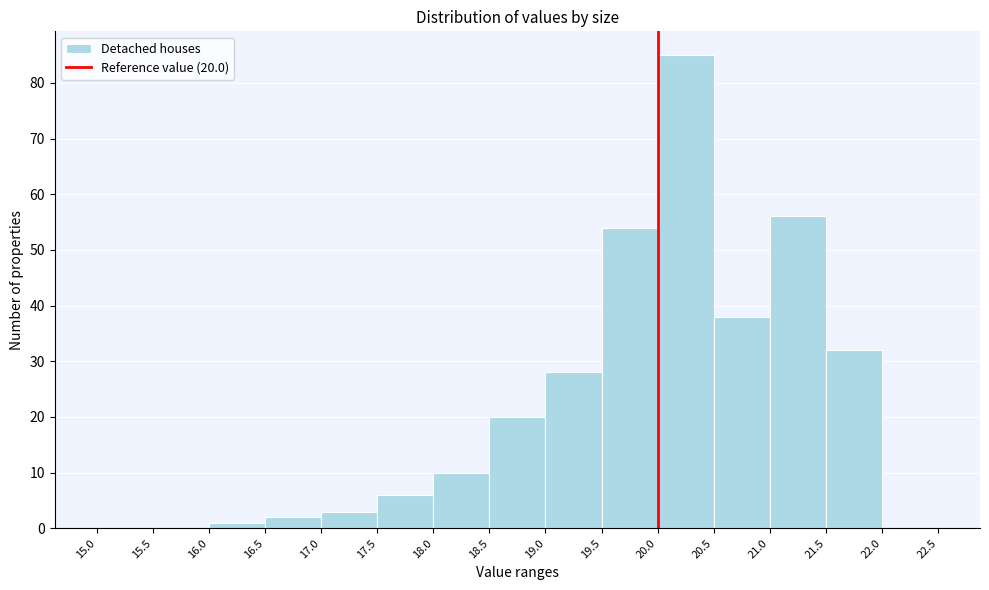

Over which range of the x-axis is the bar tallest?

20.0 to 20.5